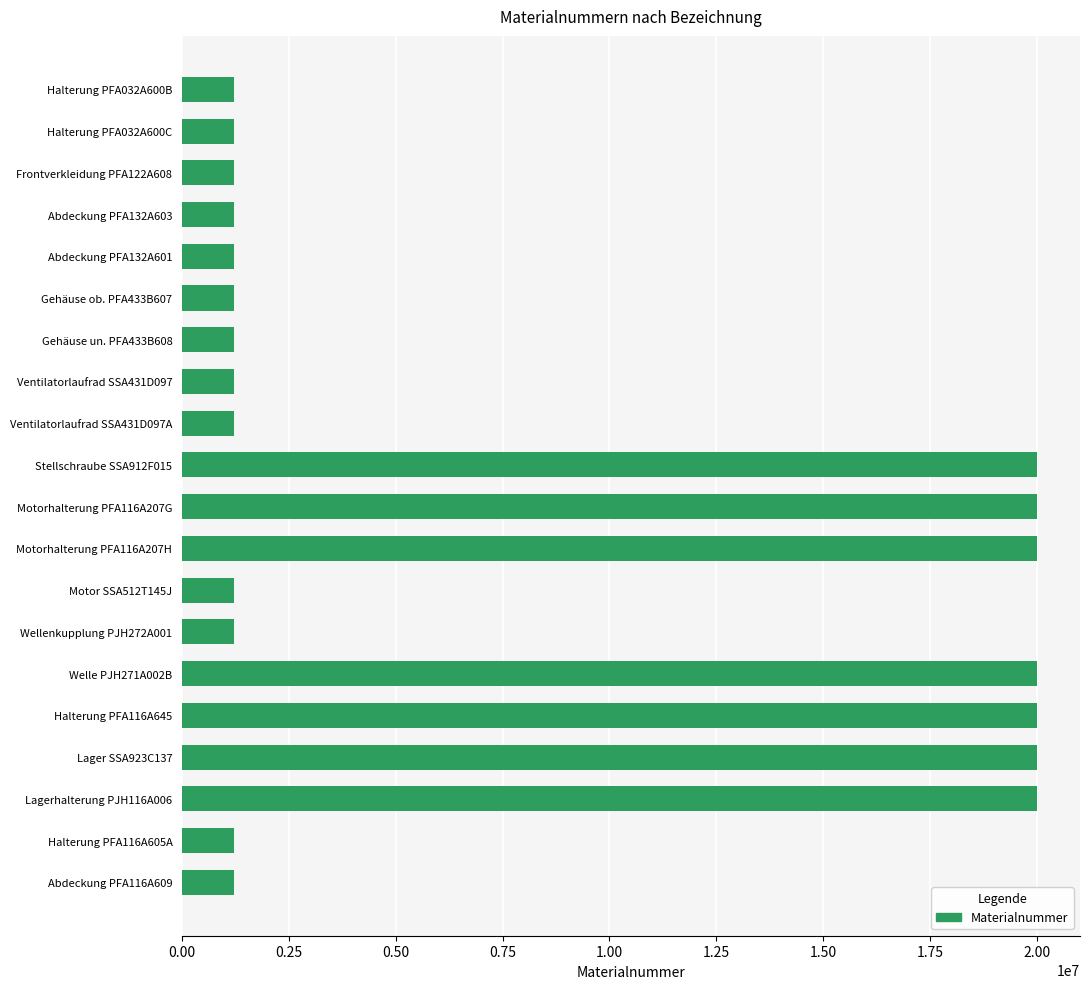

What is the change in value from Abdeckung PFA132A603 to Halterung PFA116A645?

+18793267